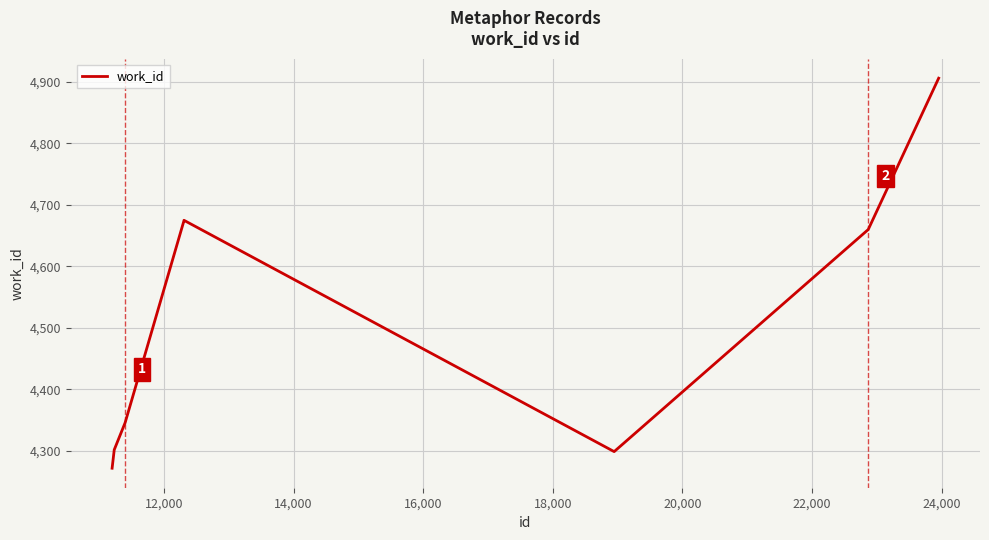

True or false: the data has more than 1 interior local peaks.

False